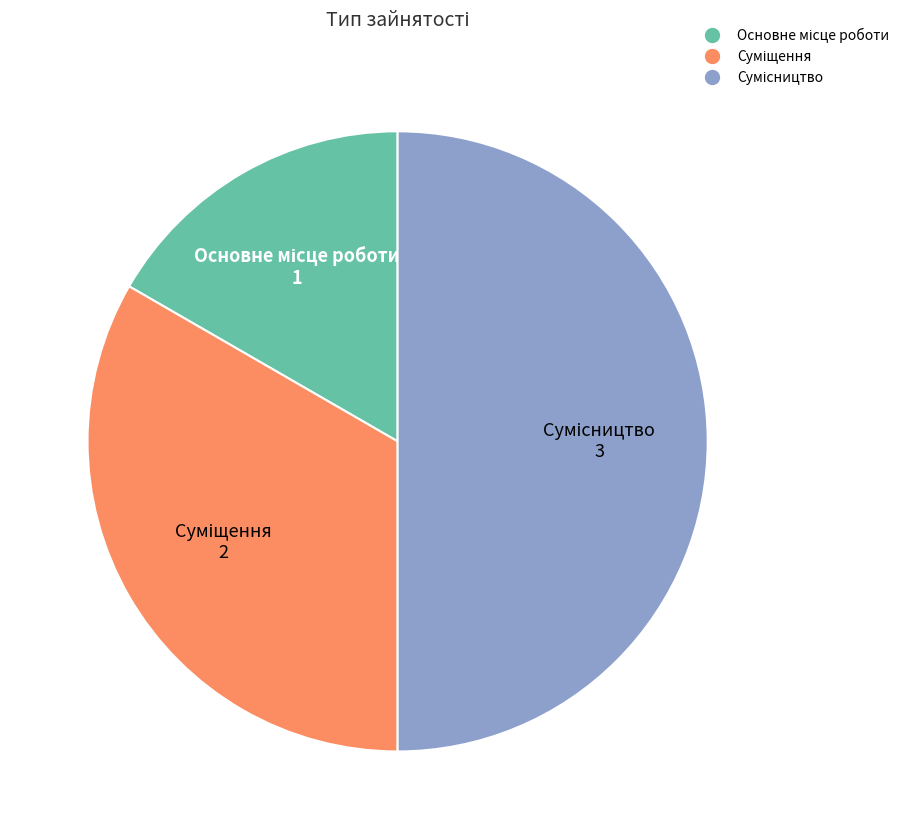

To the nearest percent, what percentage of the pie is Основне місце роботи?

17%